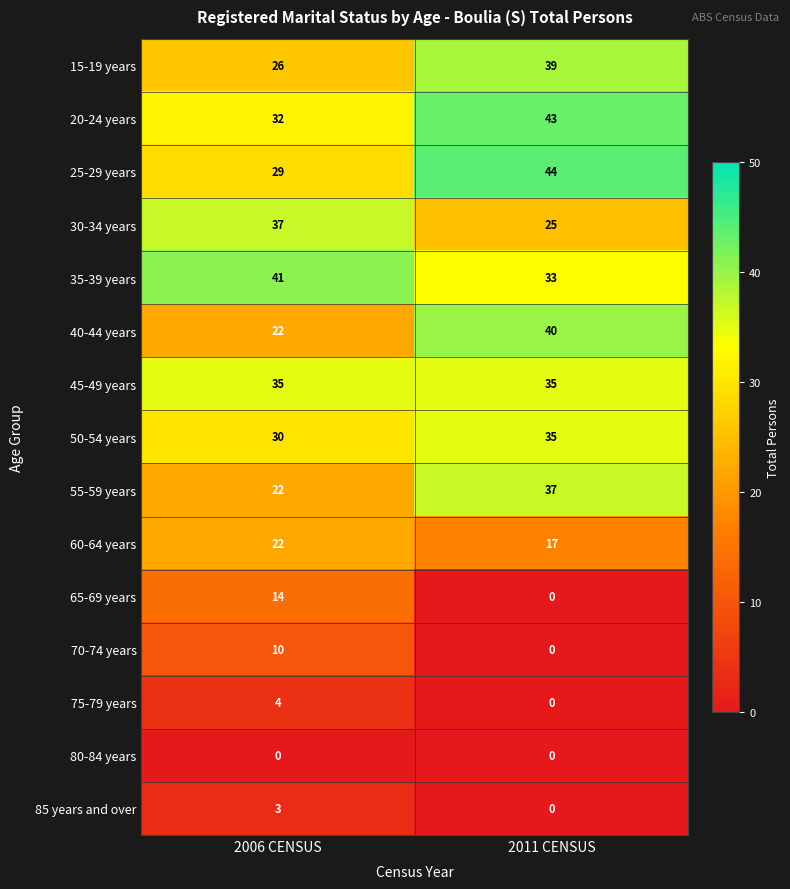

Reading left to right, extract all data points from this chart.

15-19 years: 26	39
20-24 years: 32	43
25-29 years: 29	44
30-34 years: 37	25
35-39 years: 41	33
40-44 years: 22	40
45-49 years: 35	35
50-54 years: 30	35
55-59 years: 22	37
60-64 years: 22	17
65-69 years: 14	0
70-74 years: 10	0
75-79 years: 4	0
80-84 years: 0	0
85 years and over: 3	0